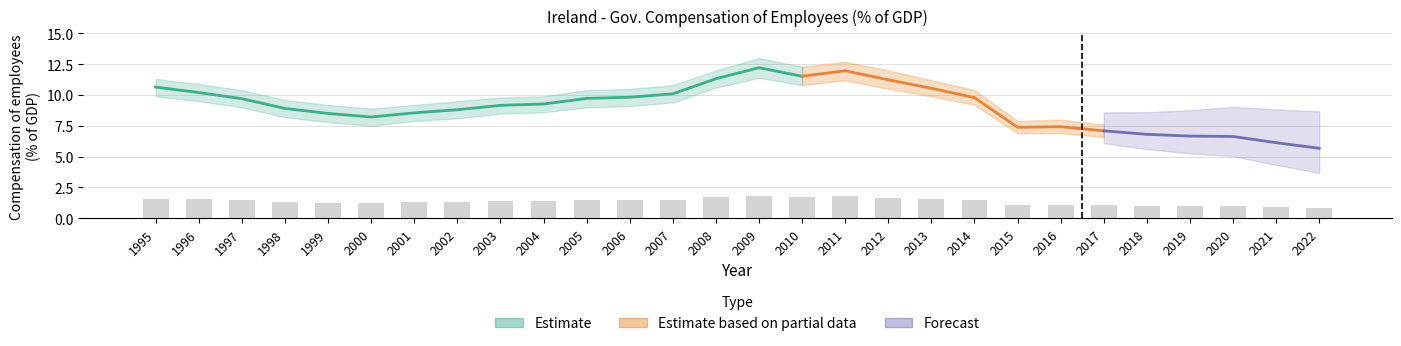

What is the ratio of the value at 2010 to the value at 2000?

1.4